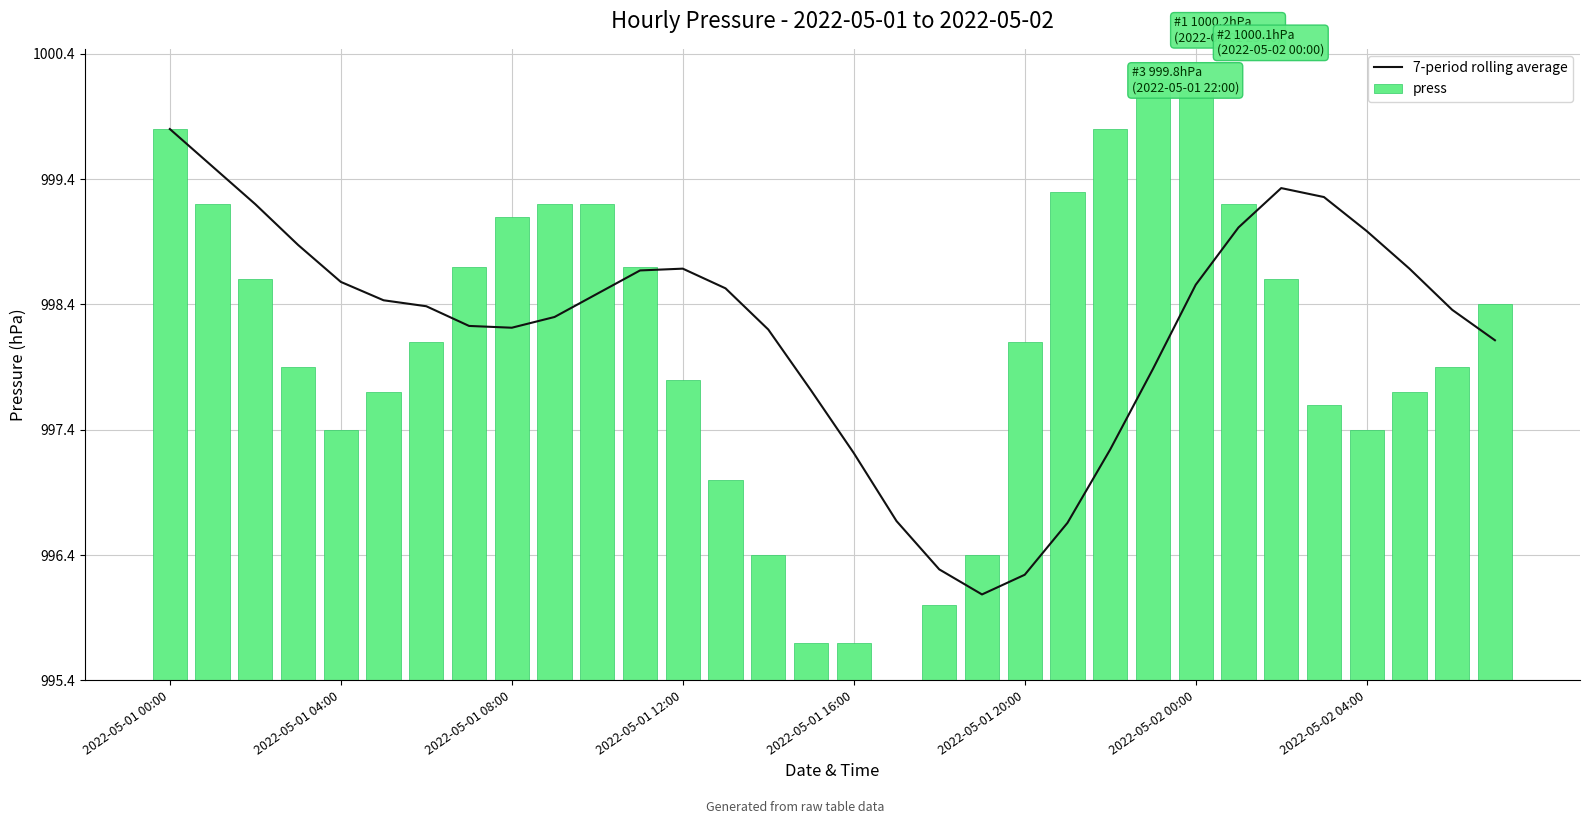

At 2022-05-01 00:00, list the series in order from largest to smallest.

7-period rolling average, press